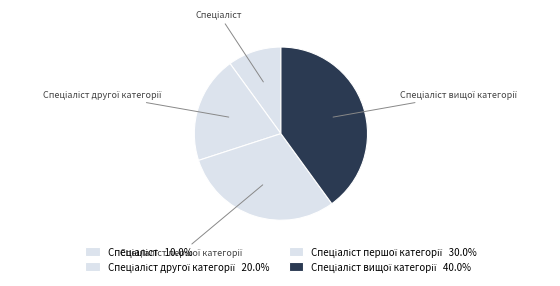

Is there any slice that represents more than half of the pie?

No